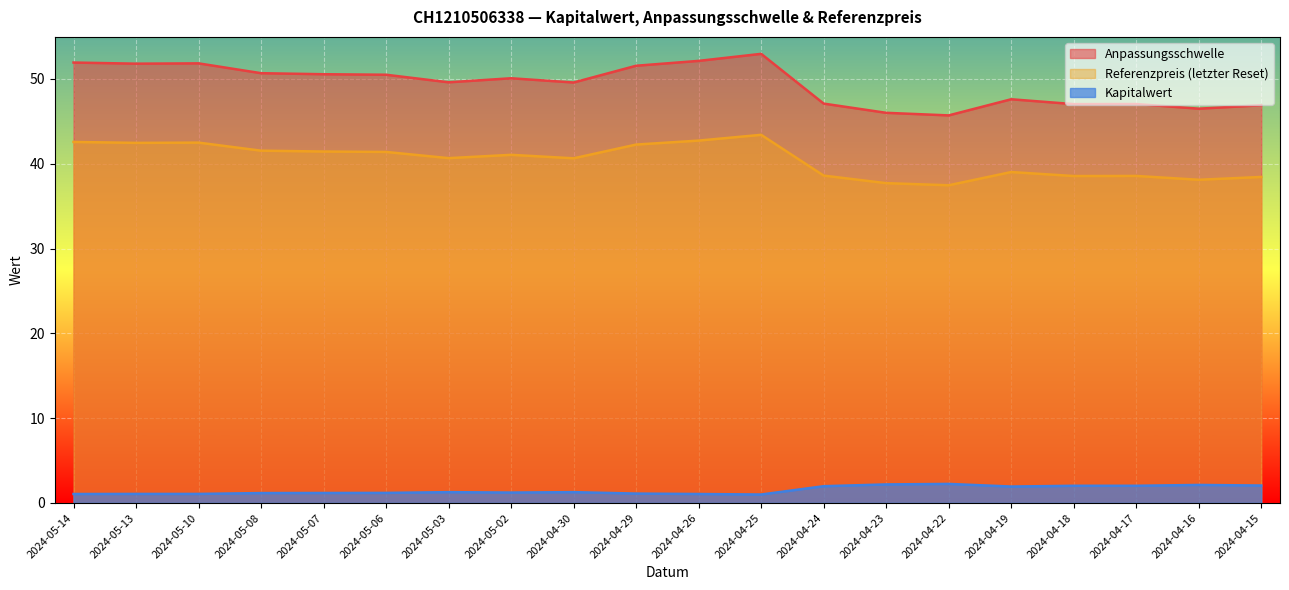

In Kapitalwert, how many points are lower than both neighbors (excluding endpoints)?

3